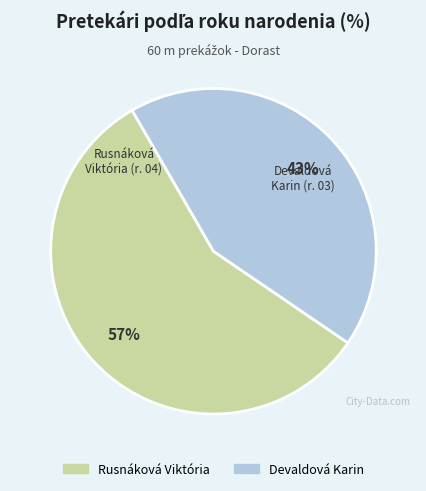

Is there a majority slice in this chart?

Yes